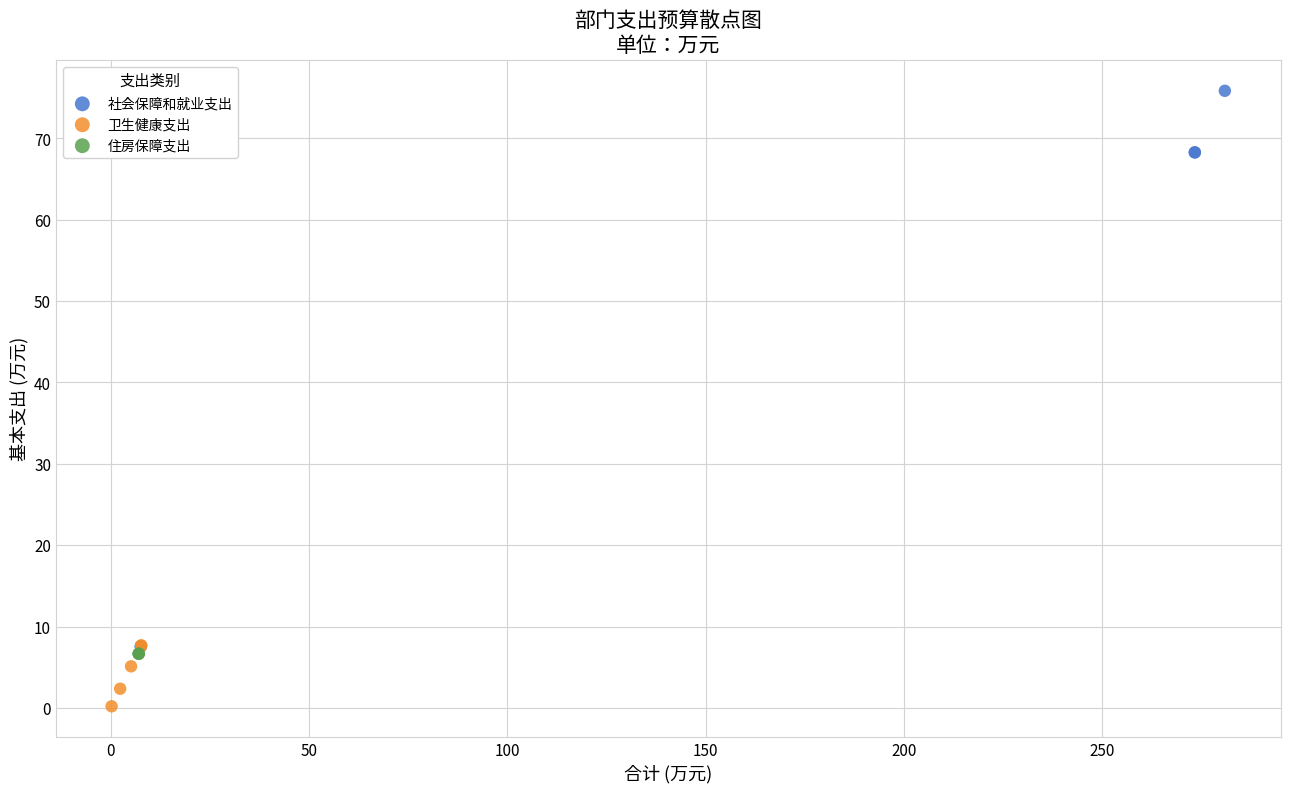

Which series reaches the minimum Y coordinate?

卫生健康支出